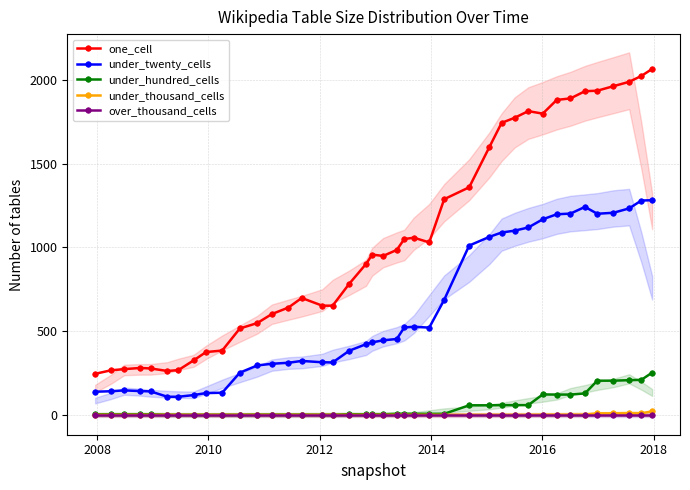

How many lines are shown in the chart?

5